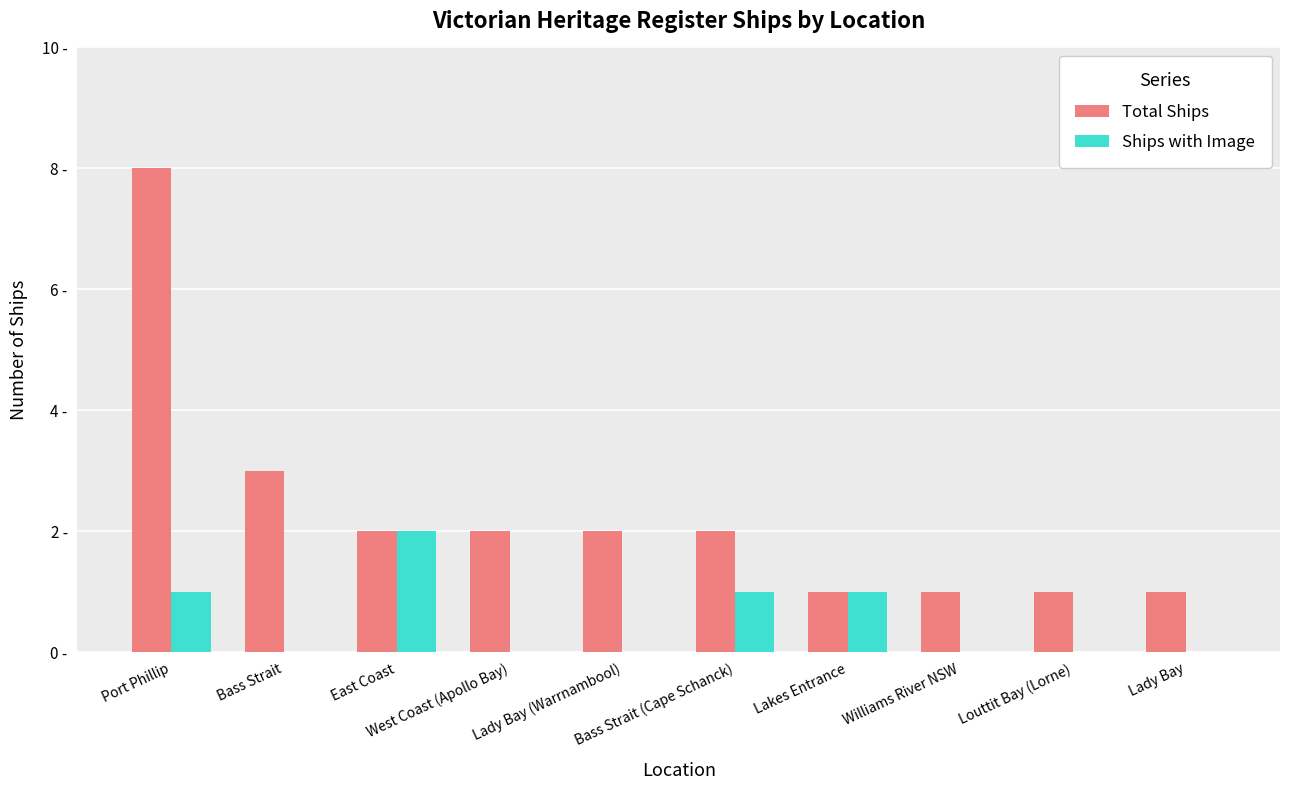

What is the difference between the highest and lowest values at Port Phillip?

7